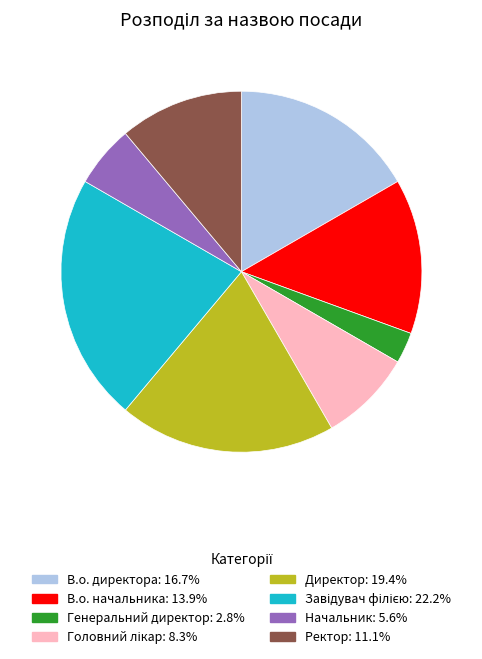

Between Директор and Начальник, which is larger?

Директор